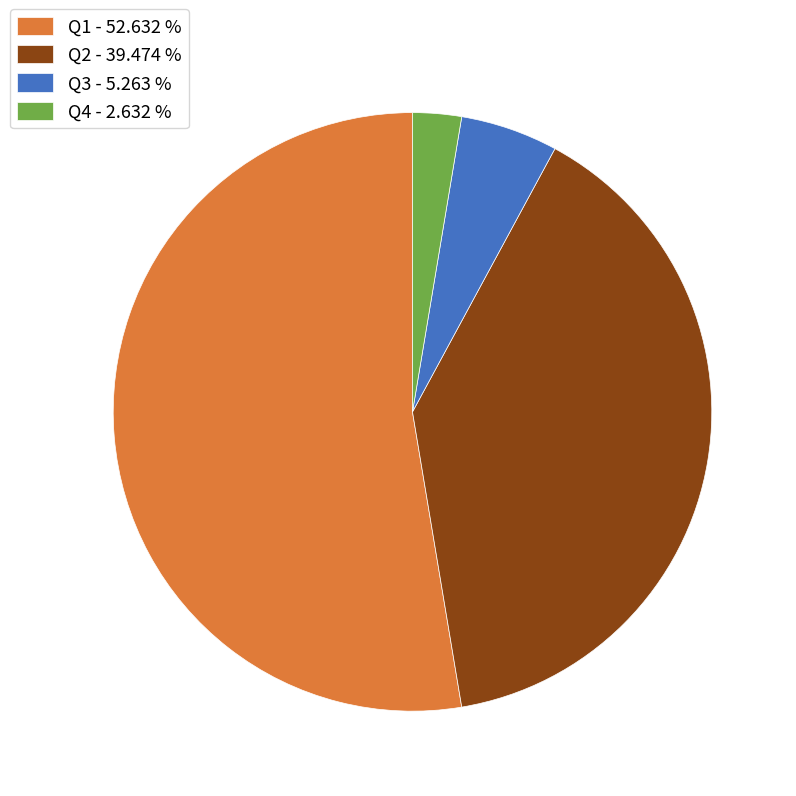

Approximately how many times larger is the value at Q2 - 39.474 % compared to Q3 - 5.263 %?

7.5